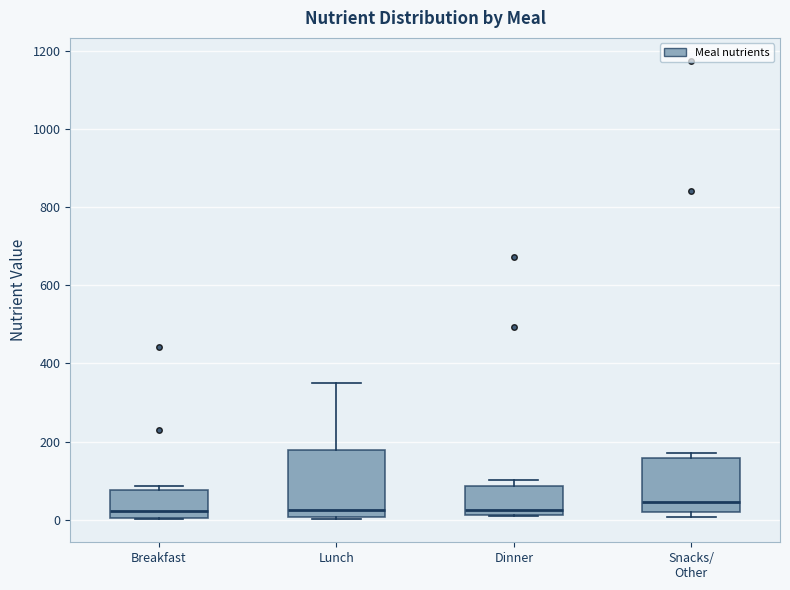

Which box is the tallest, from its lower edge to its upper edge?

Lunch